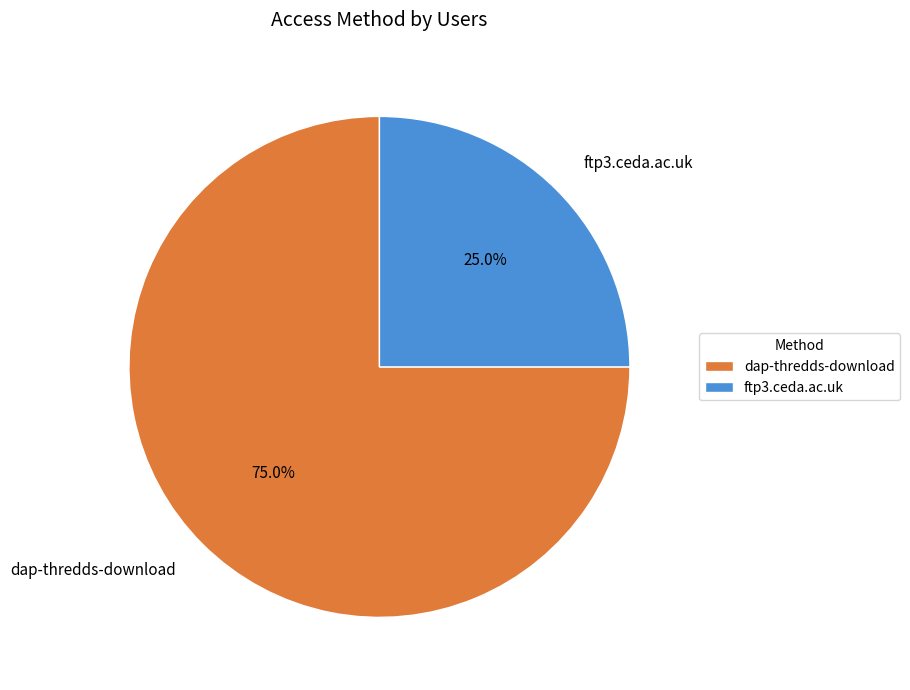

Which category has the biggest portion of the pie?

dap-thredds-download